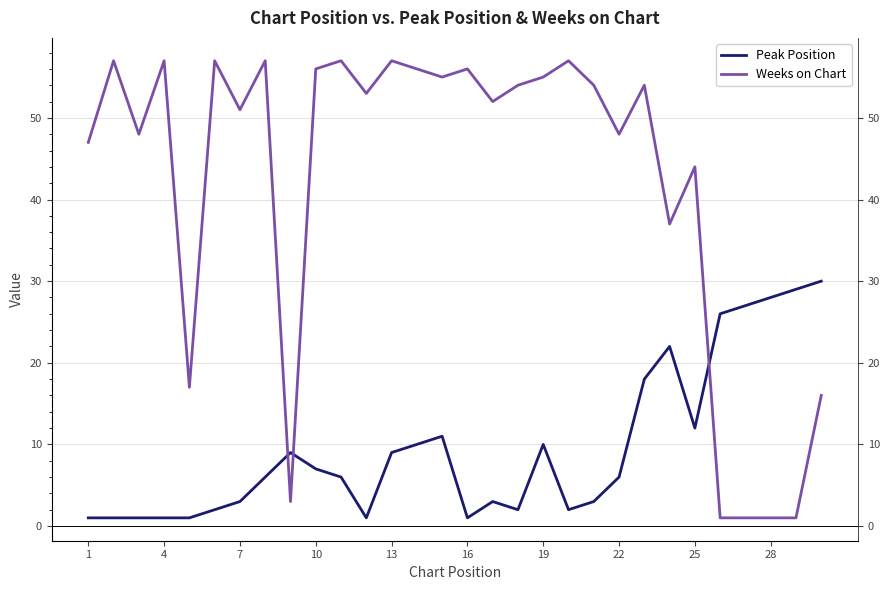

How many interior local valleys does the Weeks on Chart series have?

9